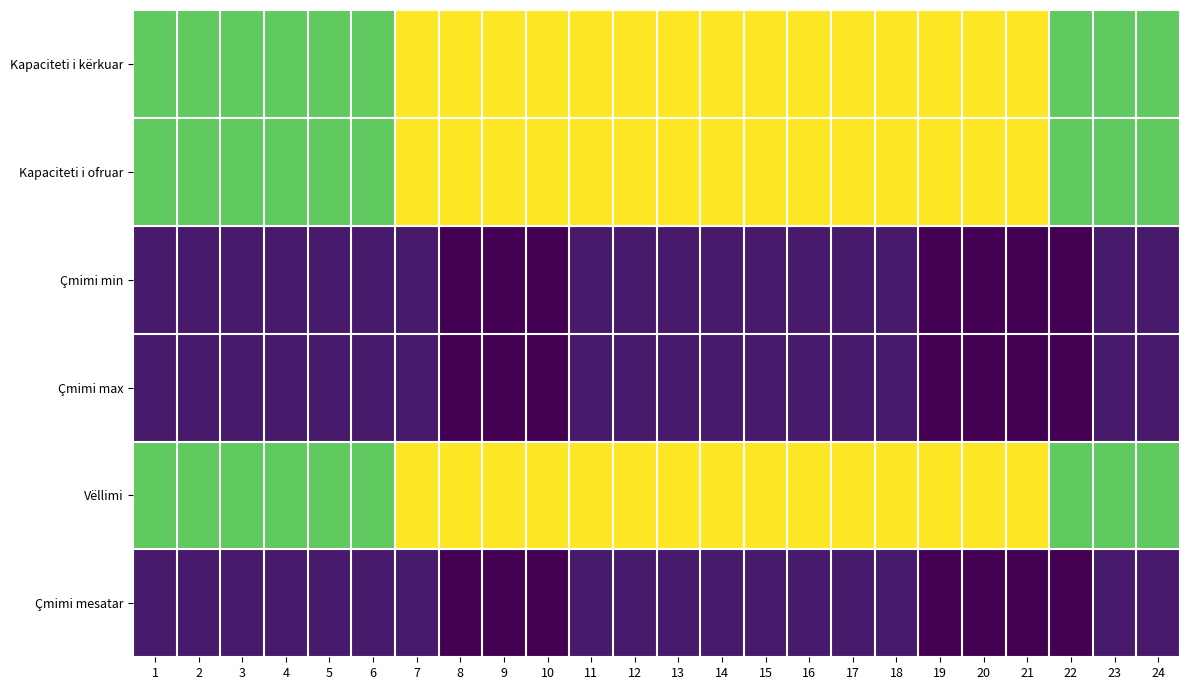

Which series has the largest range (max minus min)?

Kapaciteti i kërkuar